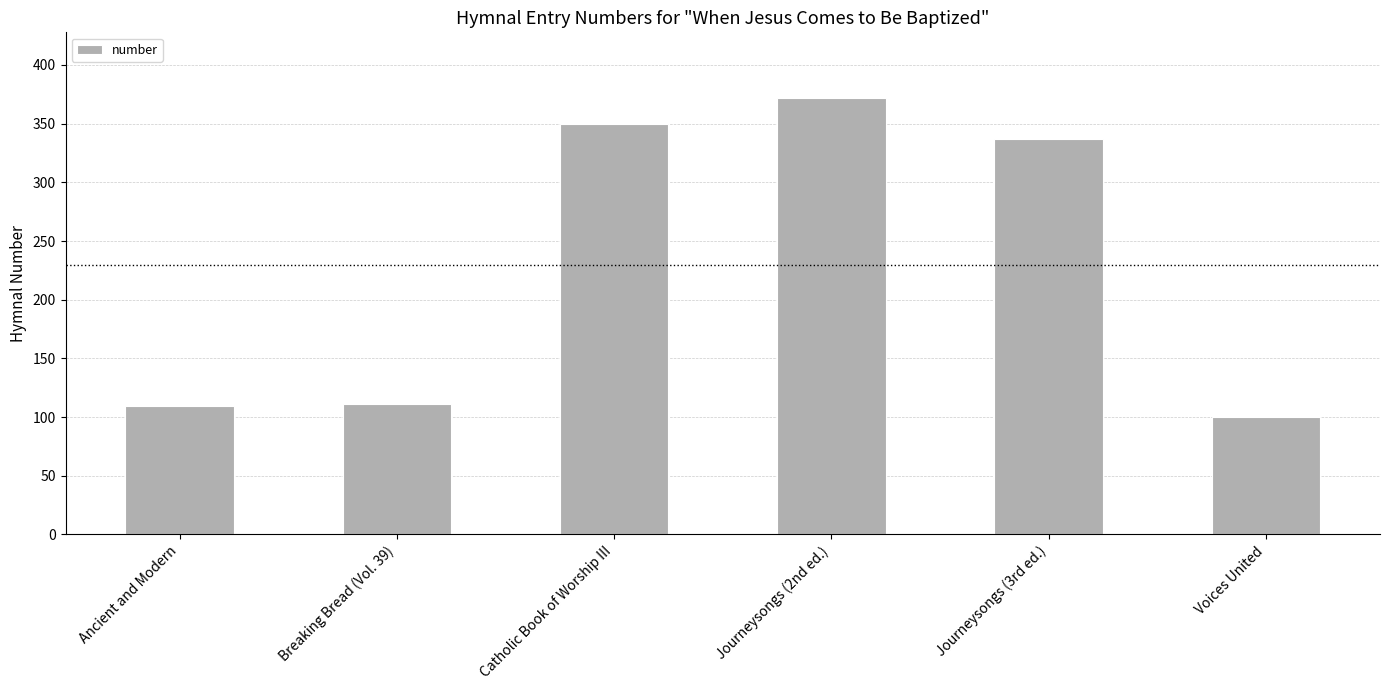

Reading left to right, extract all data points from this chart.

109	111	350	372	337	100